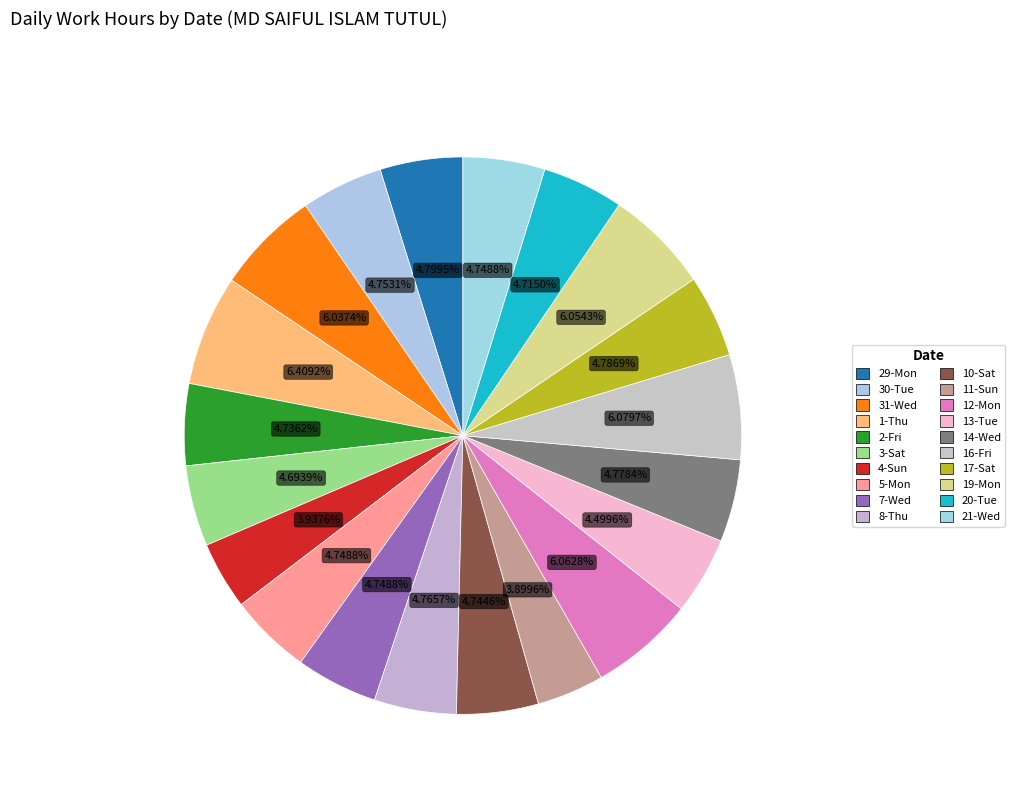

What is the largest slice in the pie chart?

1-Thu